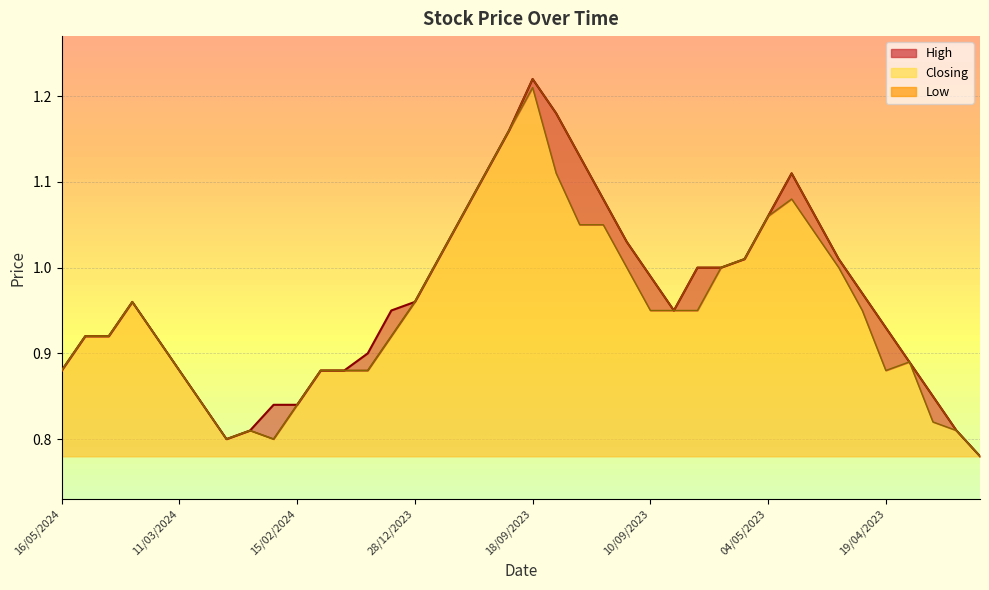

True or false: Closing and High cross at least once.

False